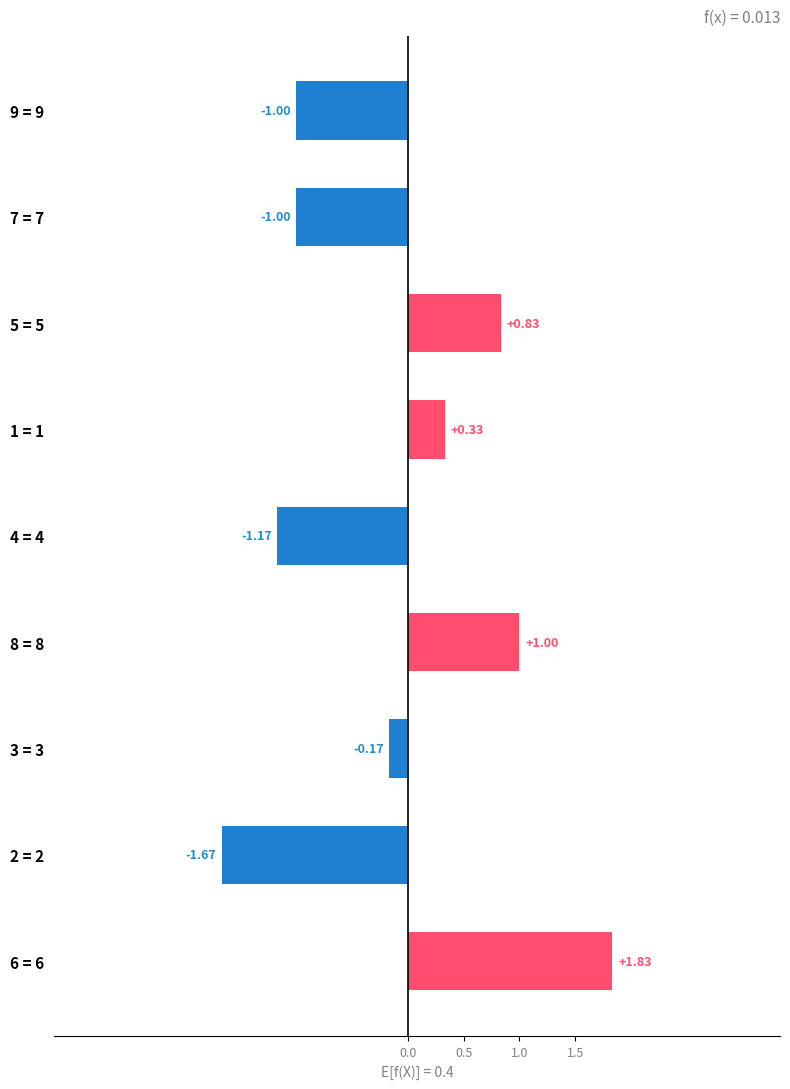

How many positive values are there?

4